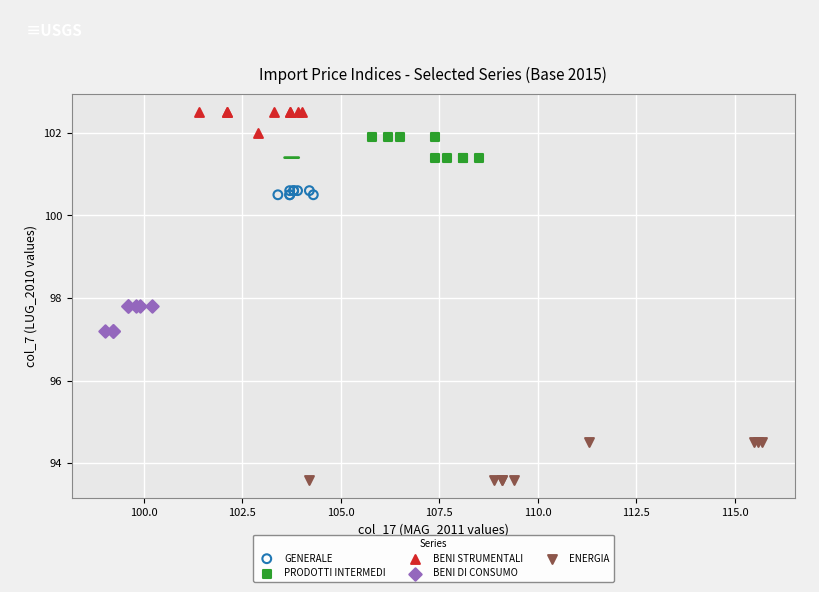

Which series reaches the maximum Y coordinate?

BENI STRUMENTALI